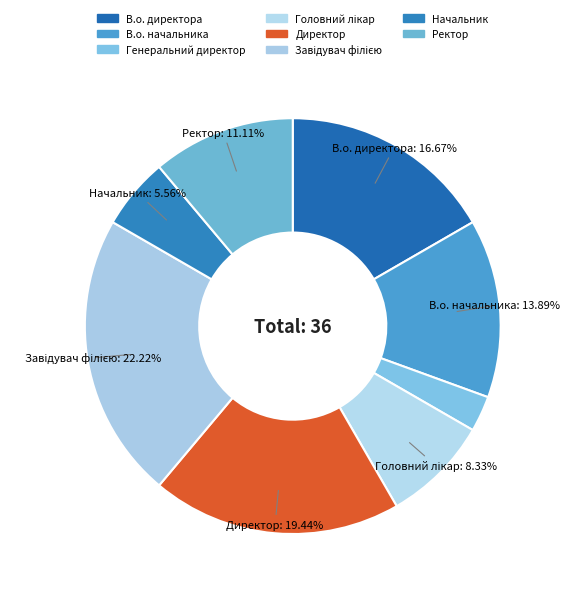

Count the number of slices in the pie.

8